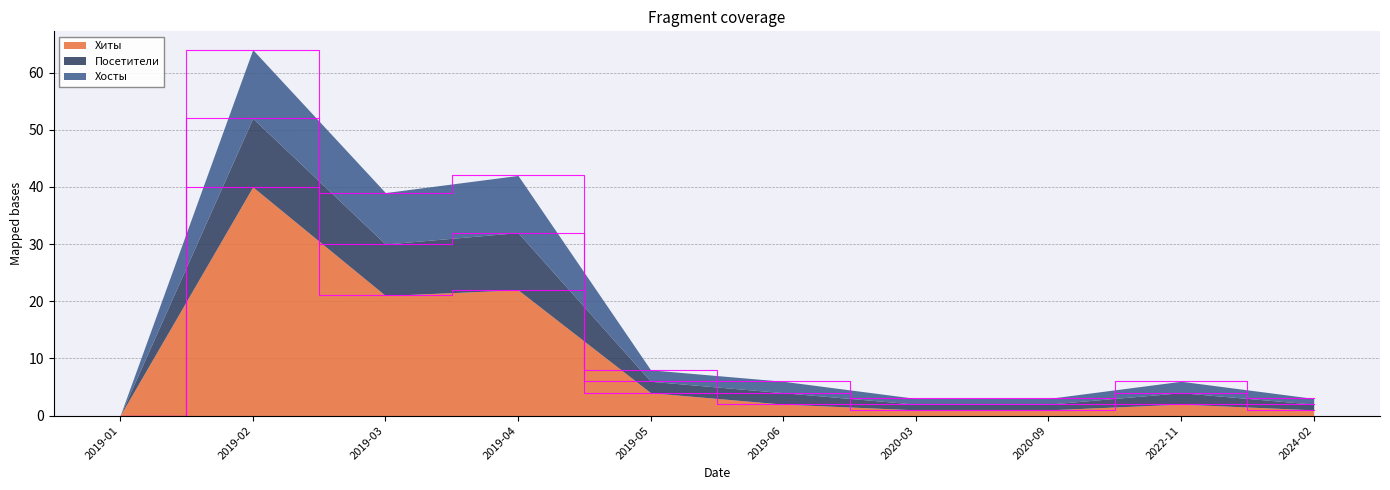

True or false: Хиты has more than 0 interior local peaks.

True